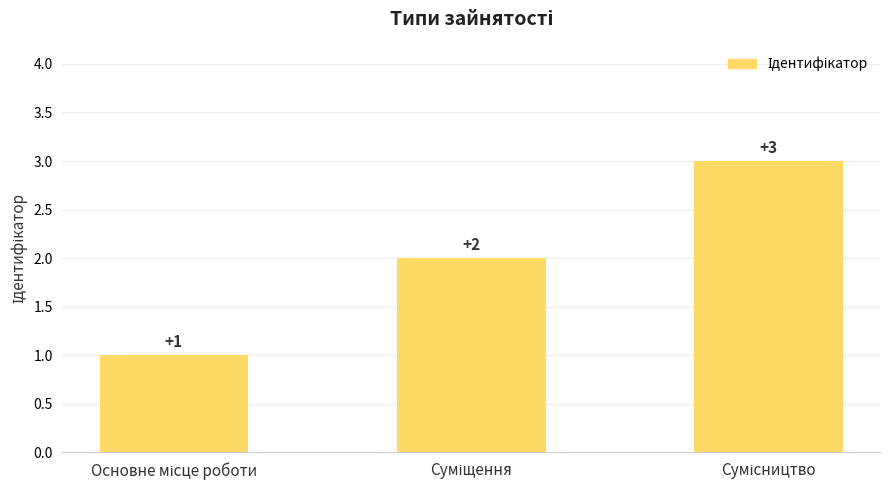

What is the maximum value shown in the chart?

3